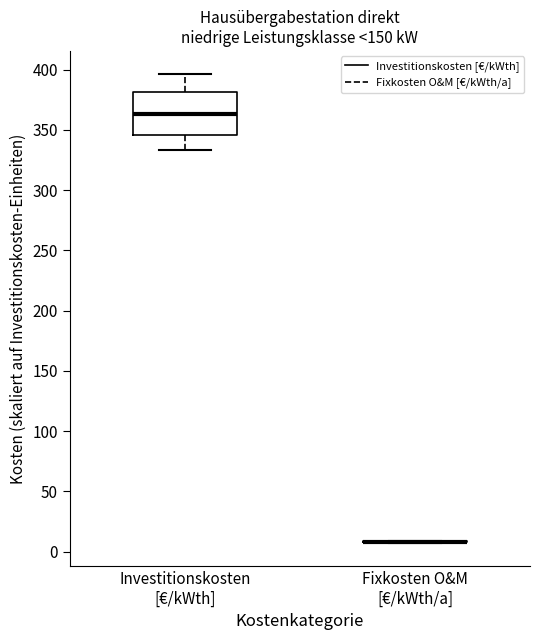

Comparing the boxes themselves (not the whiskers), which one is the tallest?

Investitionskosten [€/kWth]